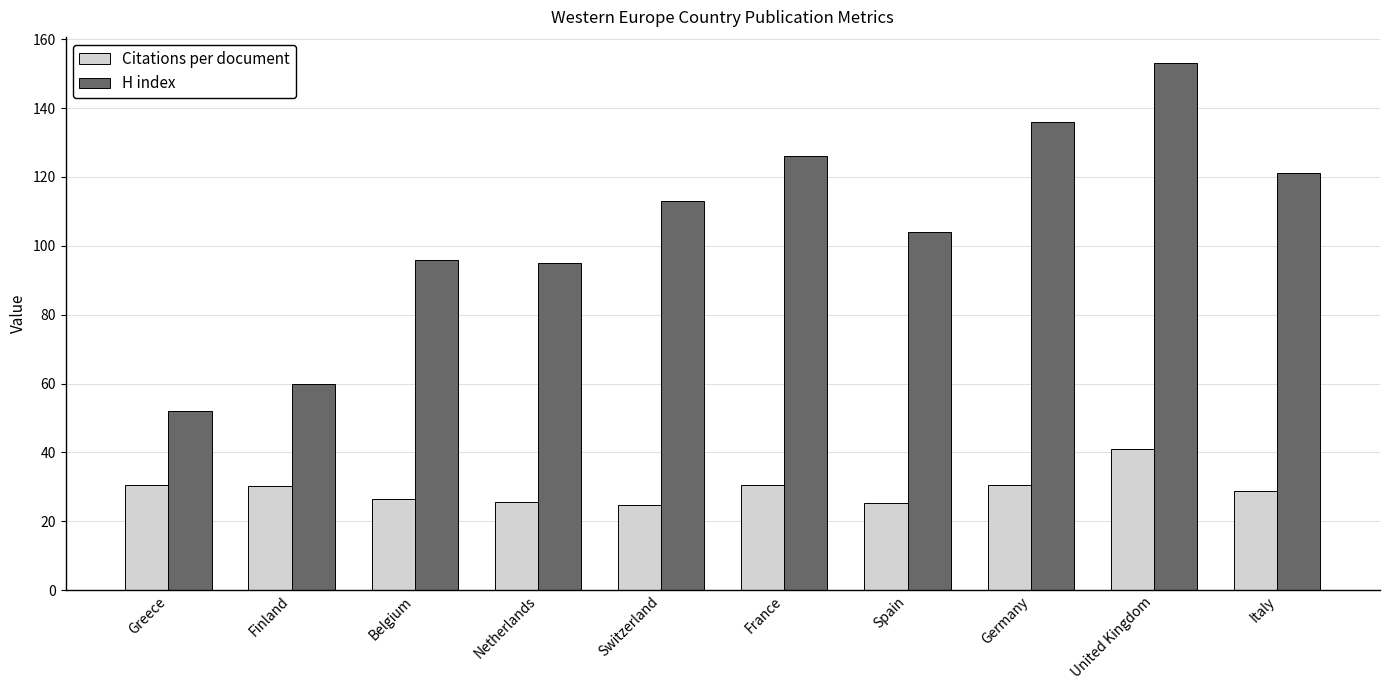

How many data points in Citations per document are above 30?

5